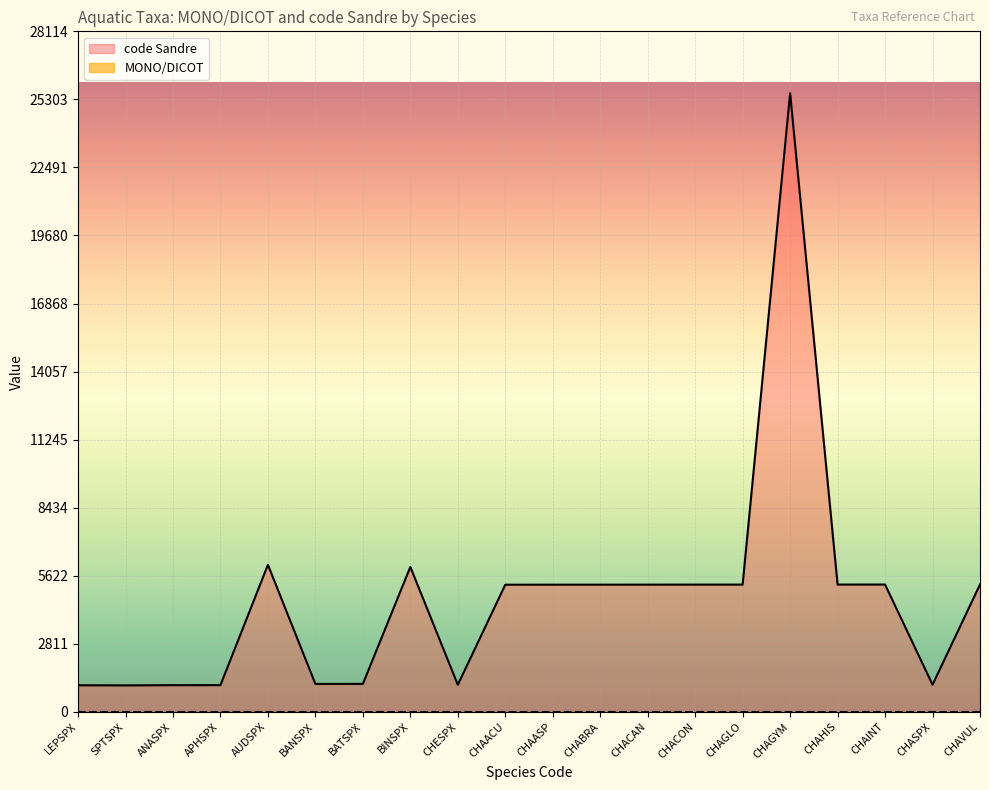

What is the label of the 2nd point from the right?

CHASPX